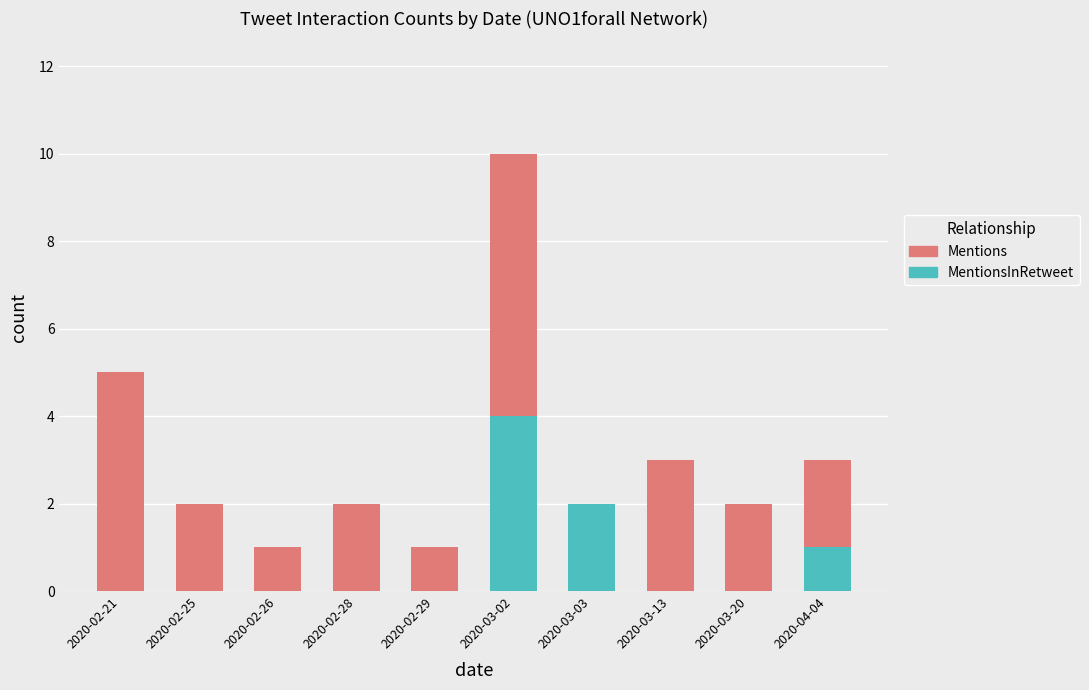

What is the total value across all series at 2020-03-13?

3